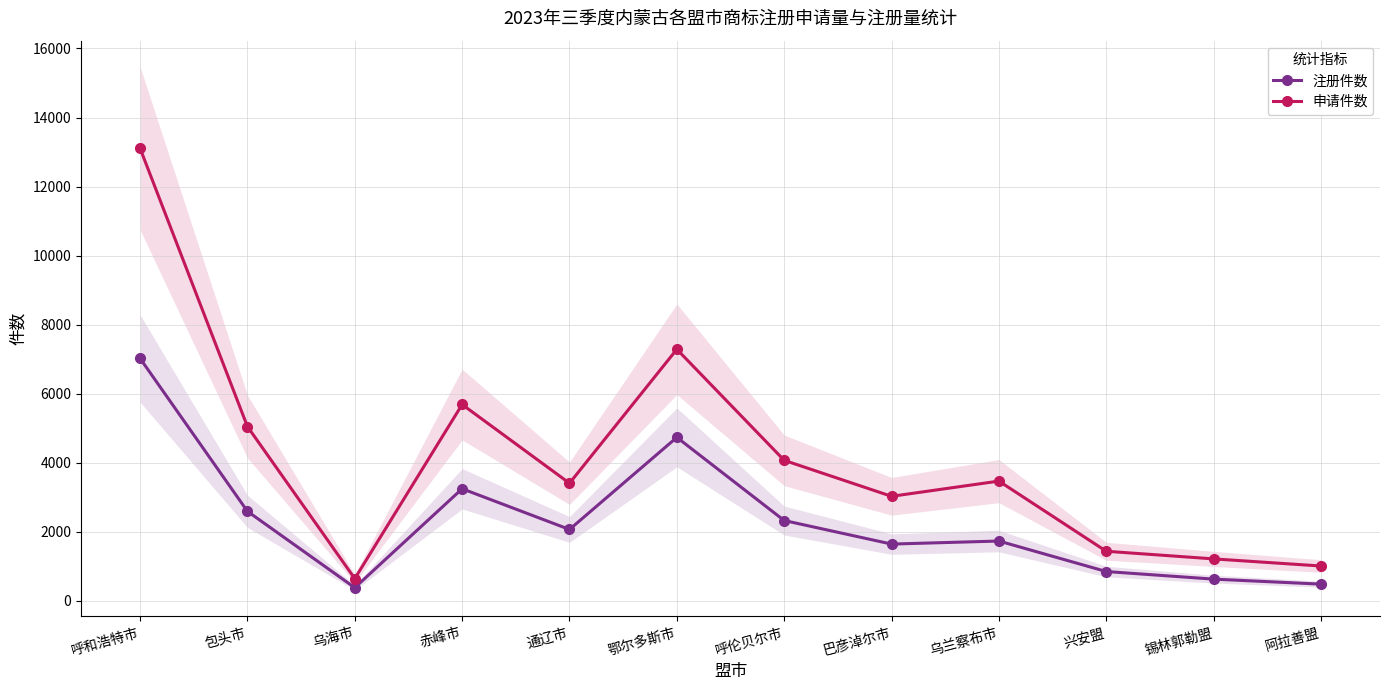

Which series has the largest range (max minus min)?

申请件数